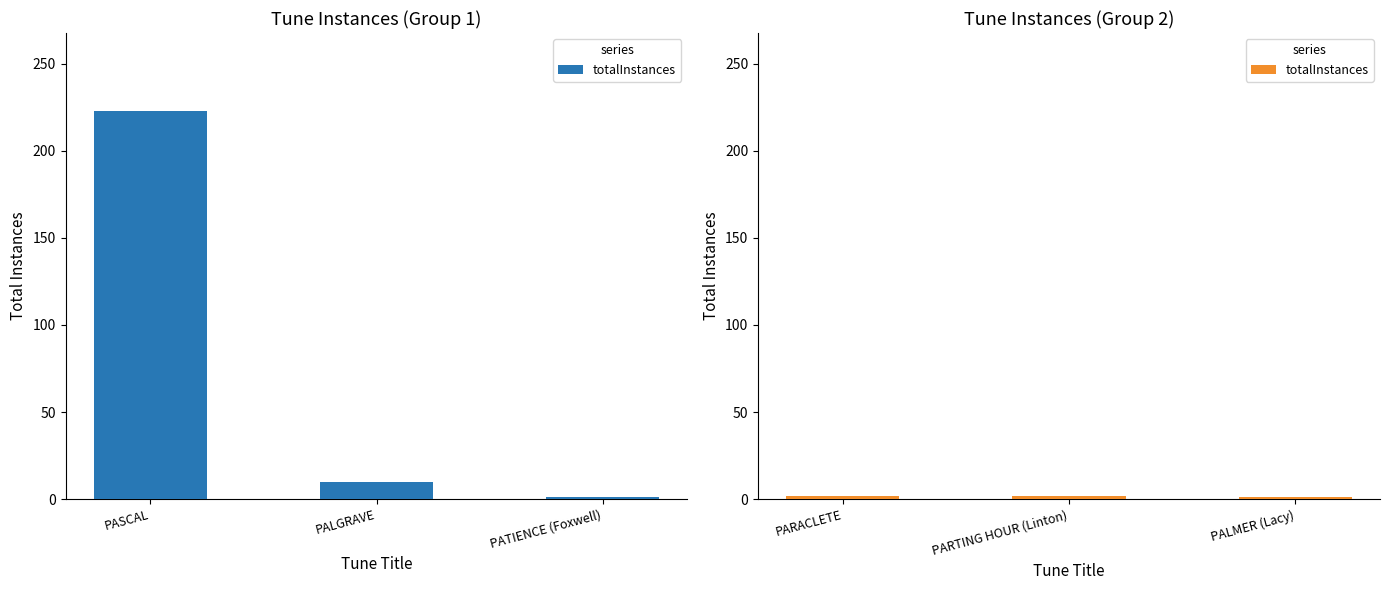

Which has a higher value, PALMER (Lacy) or PARACLETE?

PARACLETE